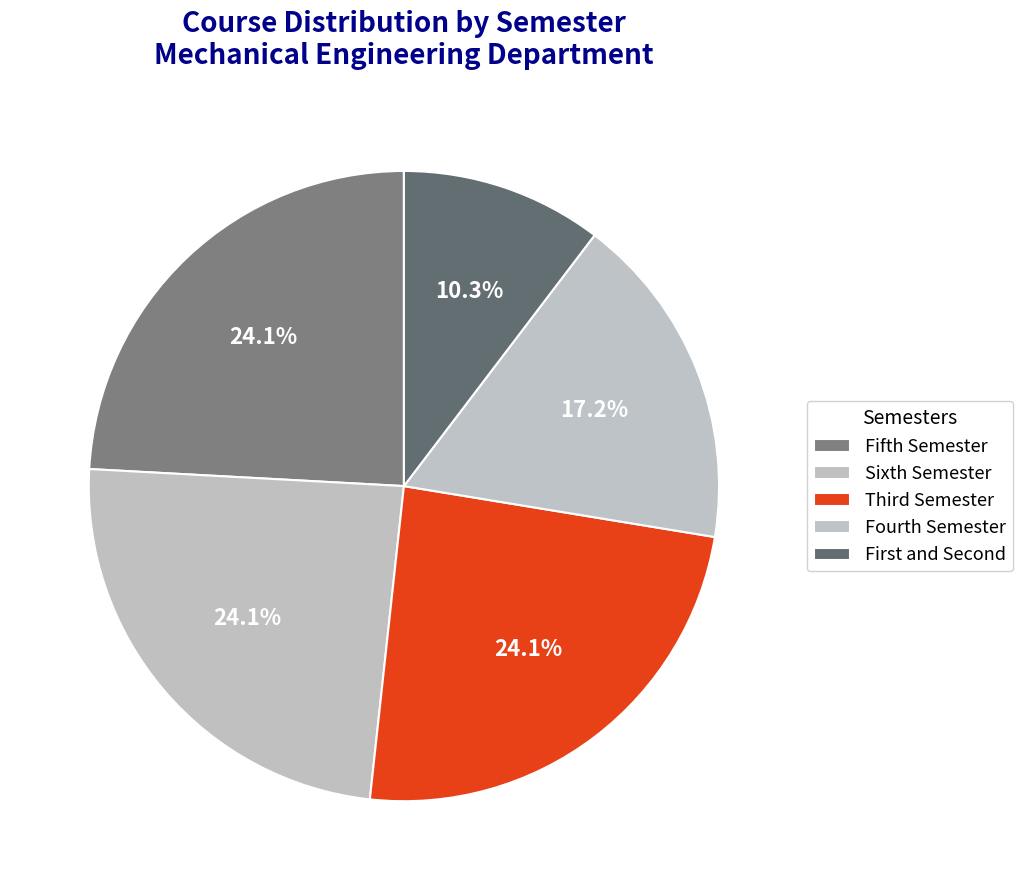

The Sixth Semester slice represents 24% of the pie. True or false?

True